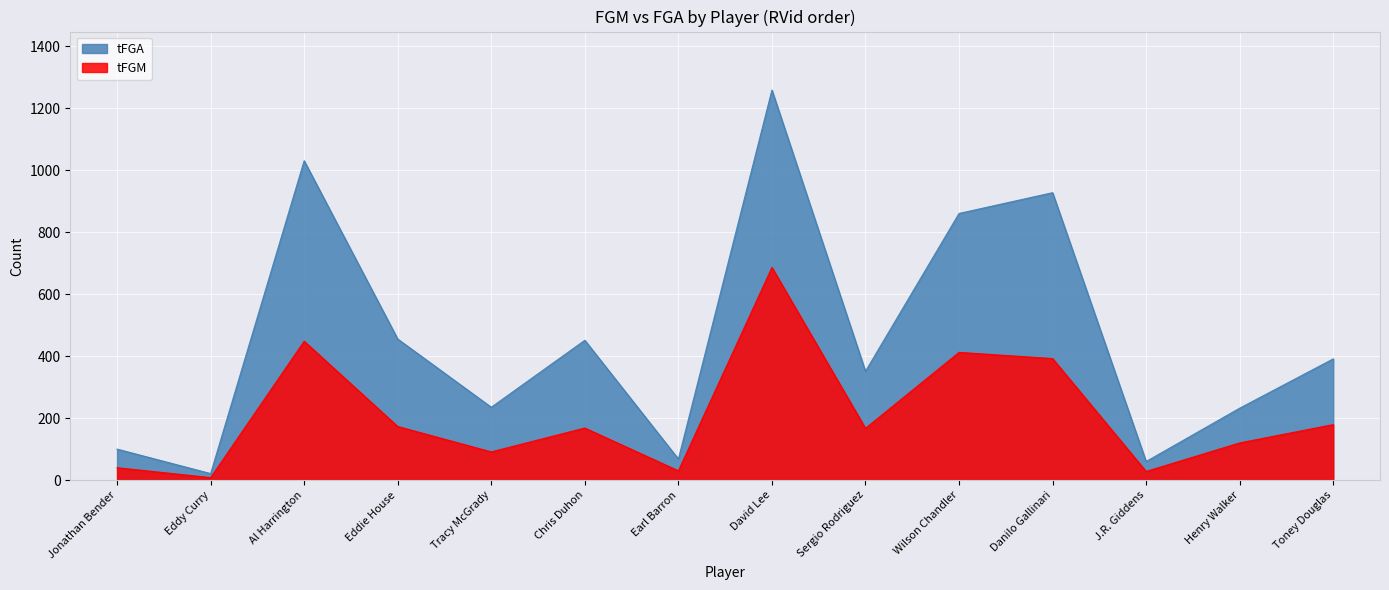

Reading left to right, transcribe all the data shown in this chart.

tFGM: Earl Barron=30	Jonathan Bender=40	Wilson Chandler=412	Eddy Curry=8	Toney Douglas=179	Chris Duhon=168	Danilo Gallinari=392	J.R. Giddens=28	Al Harrington=448	Eddie House=173	David Lee=686	Tracy McGrady=91	Sergio Rodriguez=167	Henry Walker=120
tFGA: Earl Barron=68	Jonathan Bender=100	Wilson Chandler=860	Eddy Curry=21	Toney Douglas=391	Chris Duhon=451	Danilo Gallinari=927	J.R. Giddens=60	Al Harrington=1030	Eddie House=455	David Lee=1258	Tracy McGrady=235	Sergio Rodriguez=351	Henry Walker=232